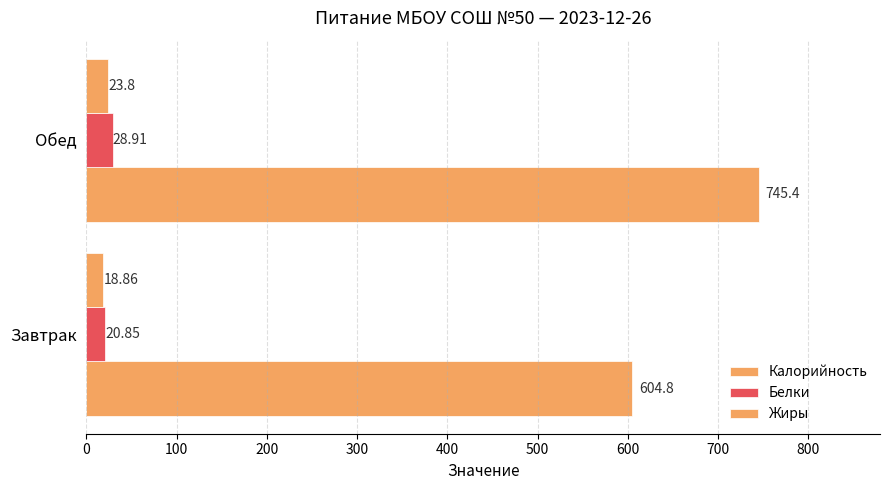

Reading left to right, transcribe all the data shown in this chart.

Калорийность: 604.8	745.4
Белки: 20.9	28.9
Жиры: 18.9	23.8